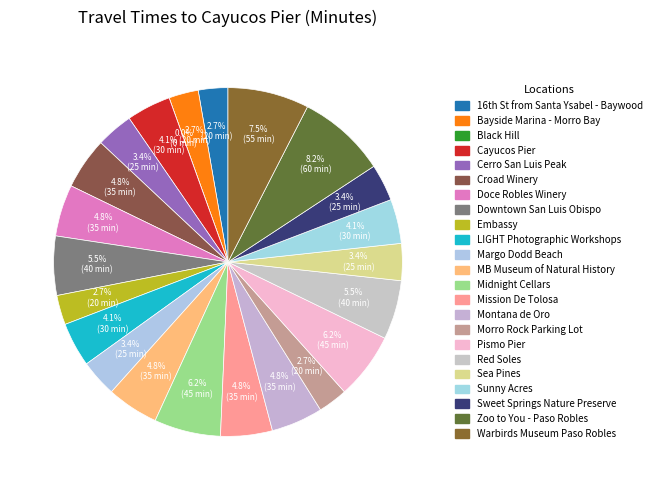

Count the number of slices in the pie.

23